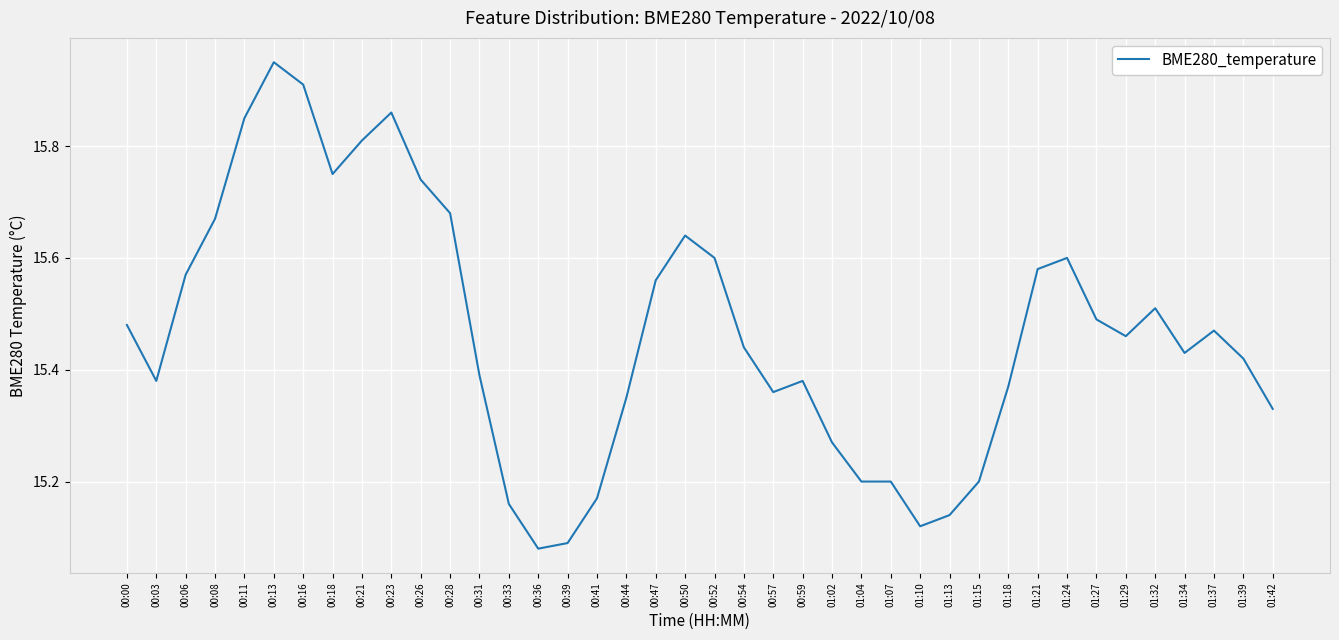

How many lines are shown in the chart?

1